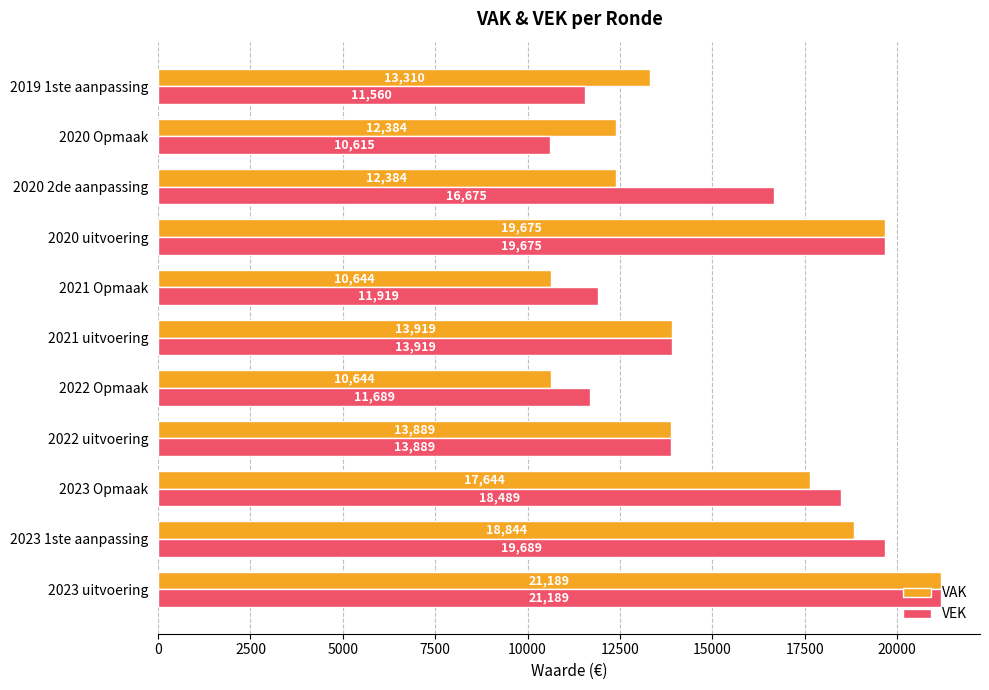

At which label does VAK reach its peak?

2023 uitvoering